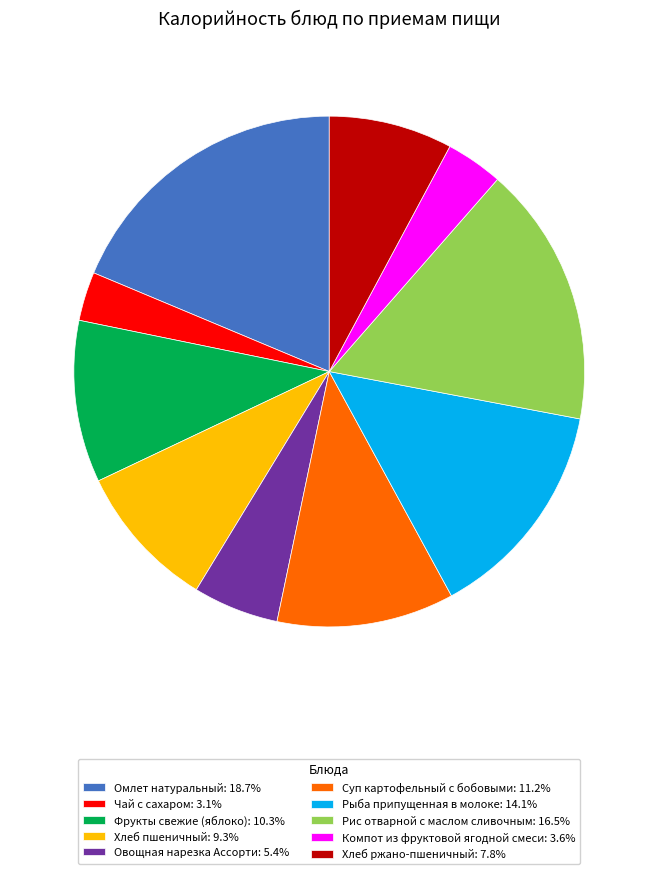

Is it true that Омлет натуральный is 33% of the pie?

False